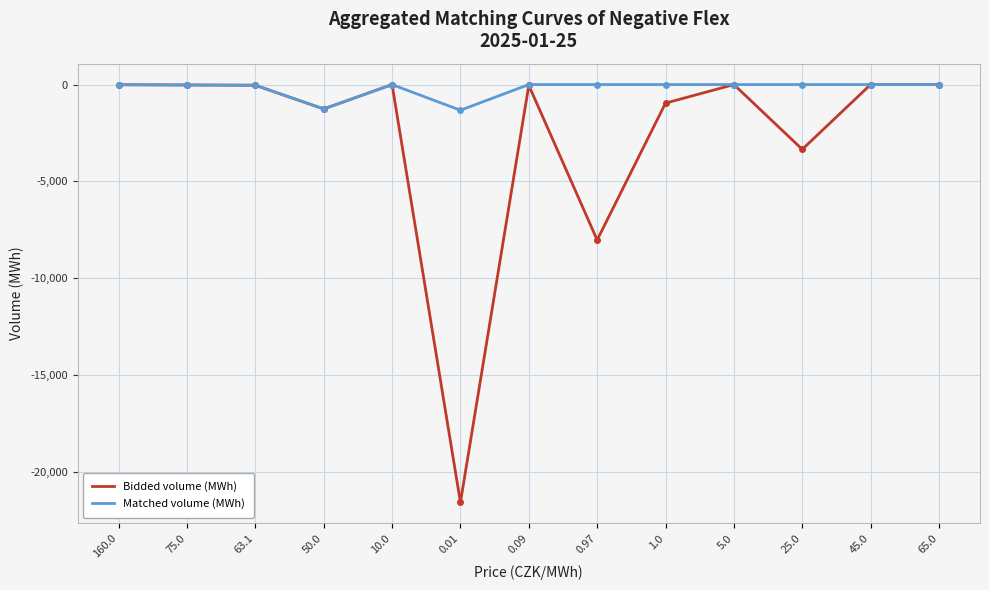

What are all the series names shown in the legend?

Bidded volume (MWh), Matched volume (MWh)